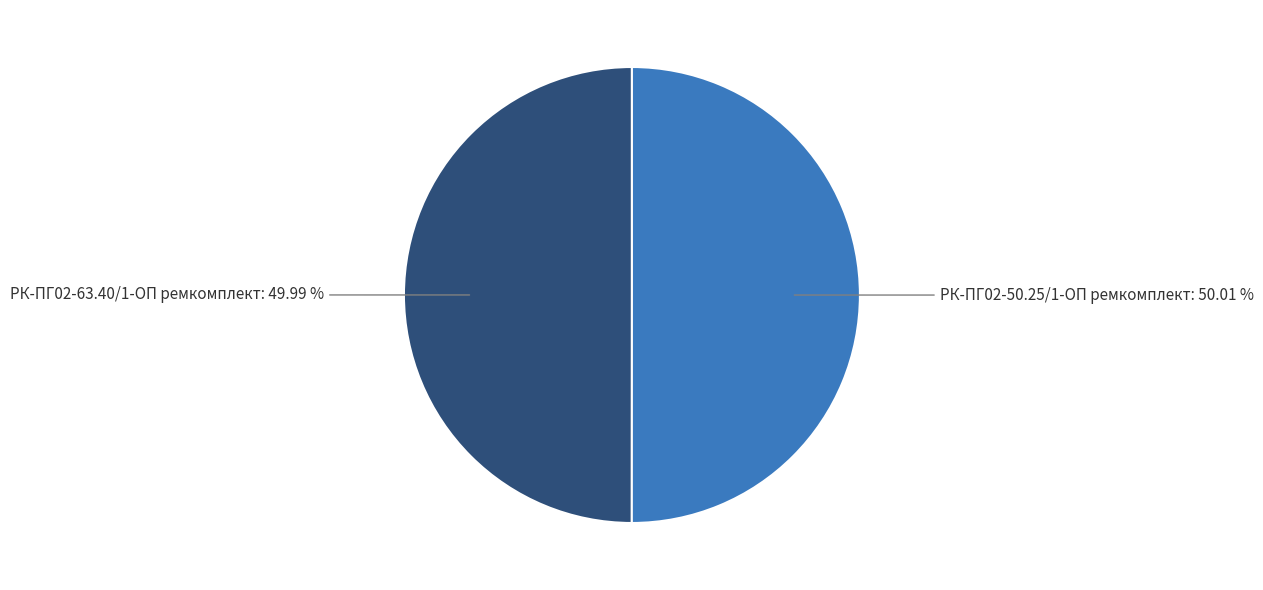

Is there any slice that represents more than half of the pie?

Yes